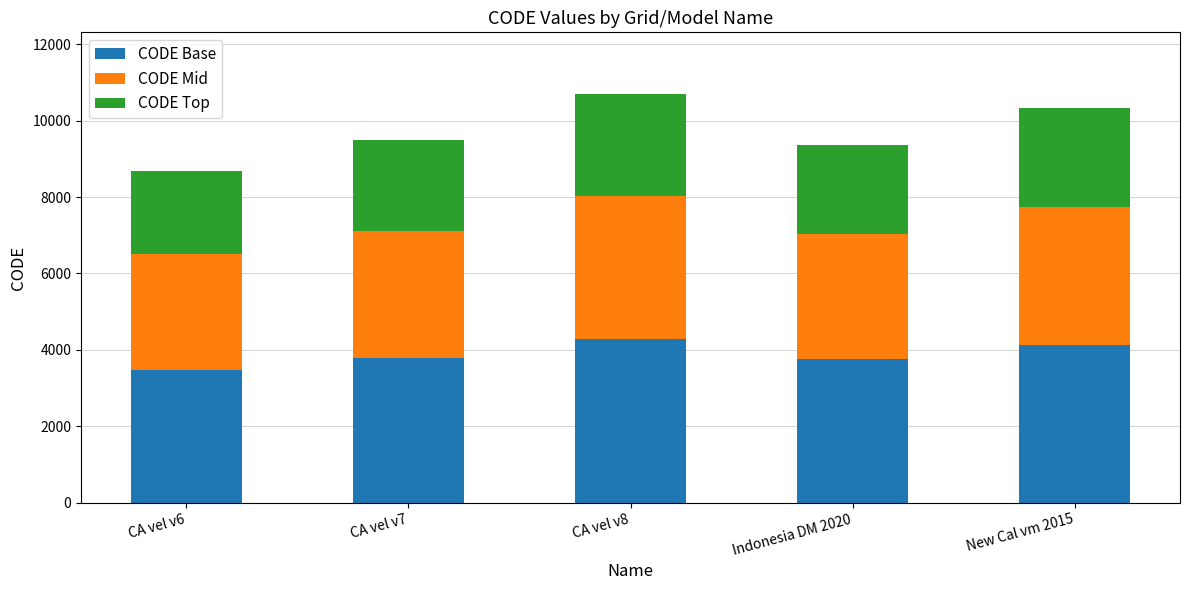

The value of CODE Base at CA vel v6 is 3470. True or false?

True